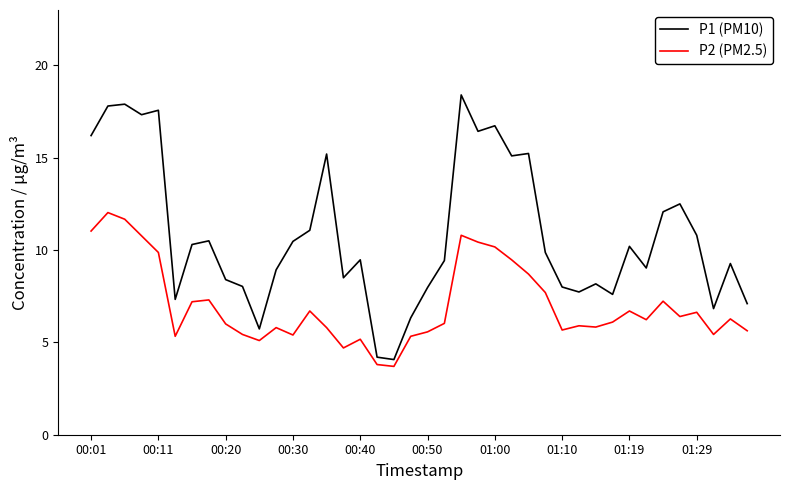

Which series has the largest range (max minus min)?

P1 (PM10)